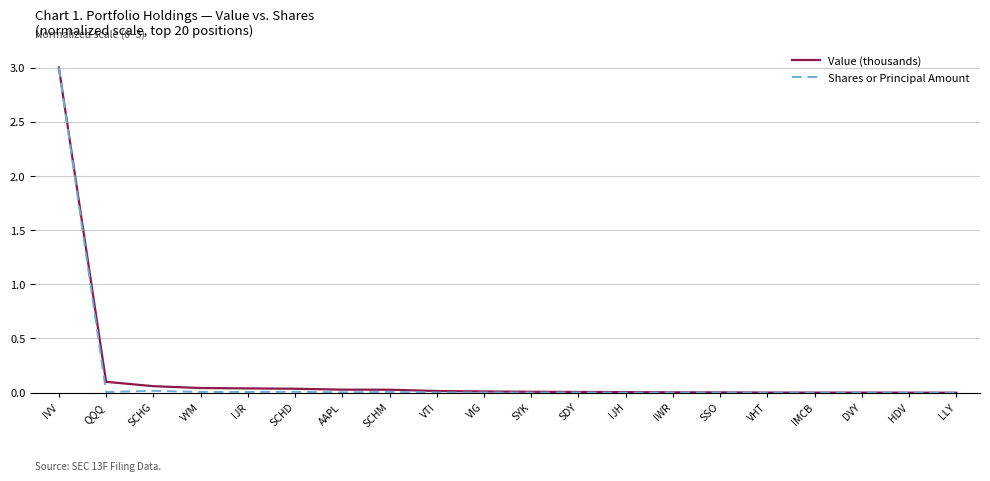

What is the highest value of the Value (thousands) series?

3.0